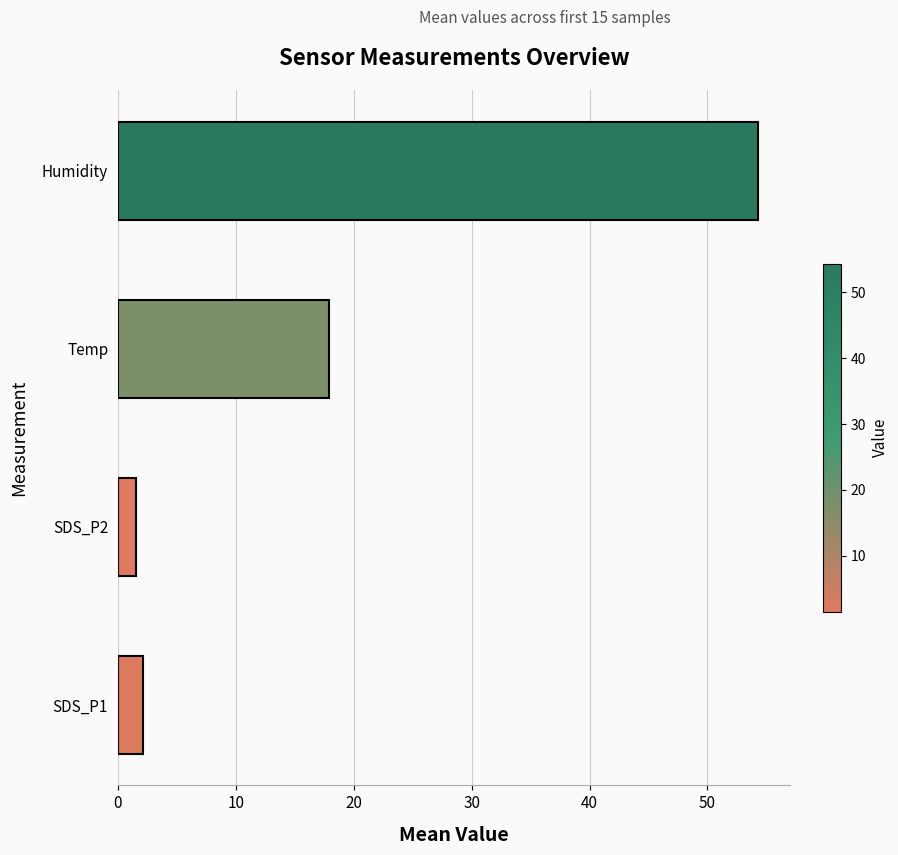

True or false: the data shows 23.7 at Temp.

False